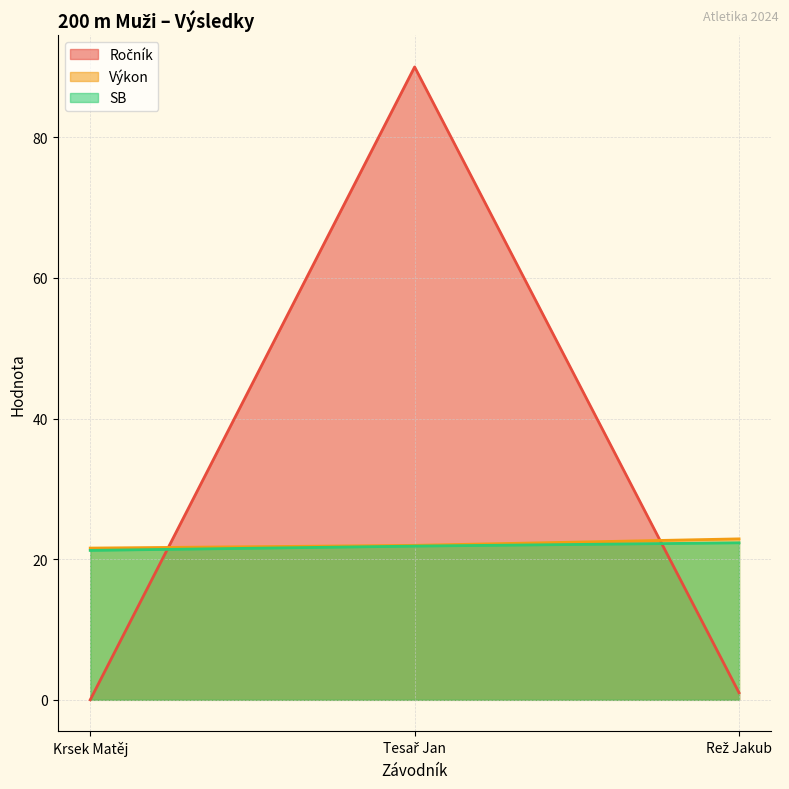

What is the sum of all SB values?

65.4